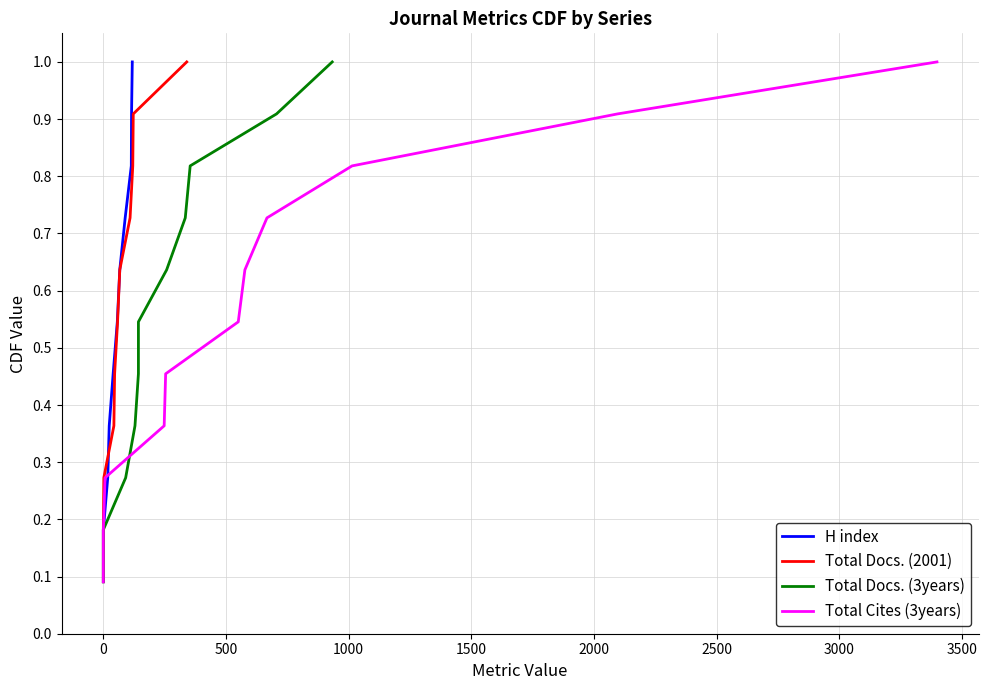

Between 1000 and 3500, which is larger?

3500